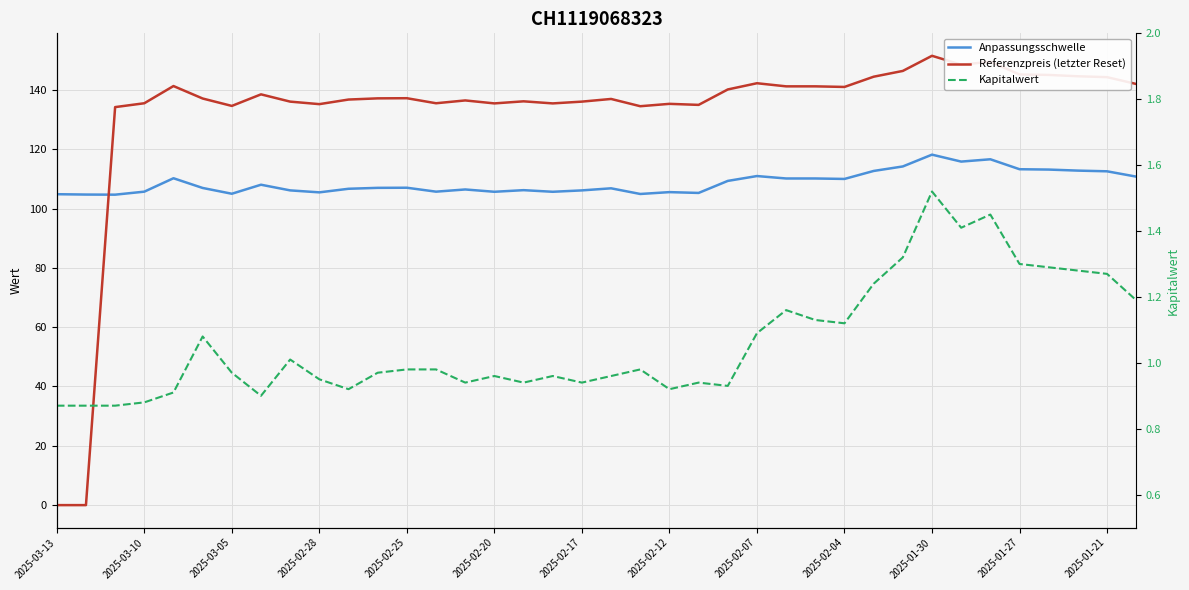

What are all the series names shown in the legend?

Anpassungsschwelle, Referenzpreis (letzter Reset), Kapitalwert